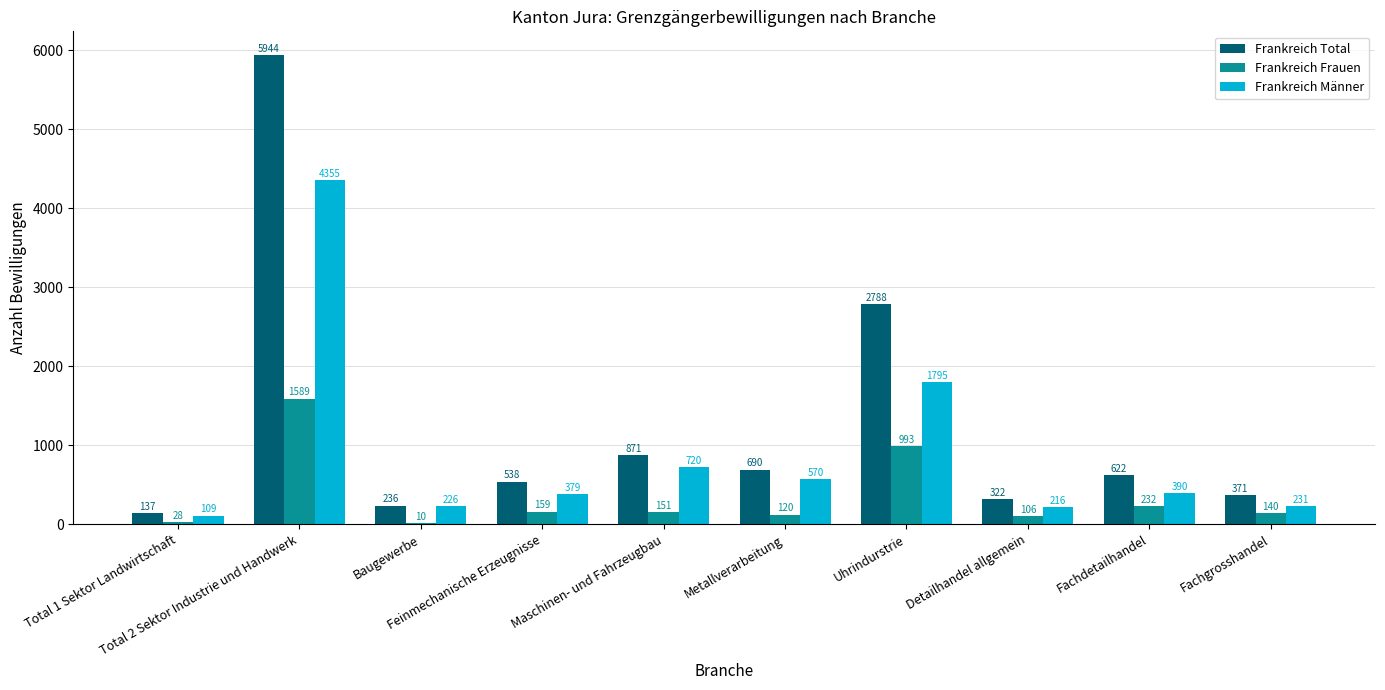

What is the highest value of the Frankreich Männer series?

4355